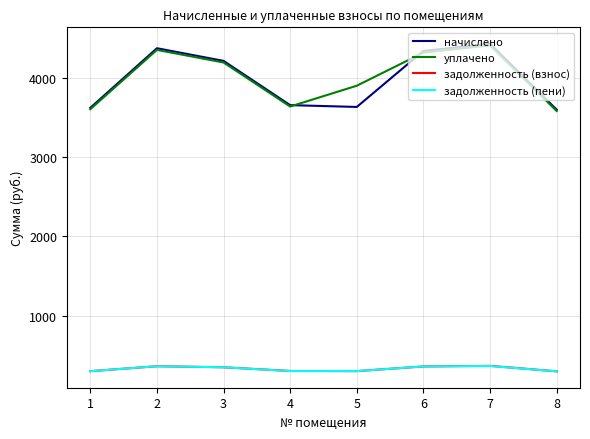

The value of задолженность (взнос) at 8 is 130.3. True or false?

False